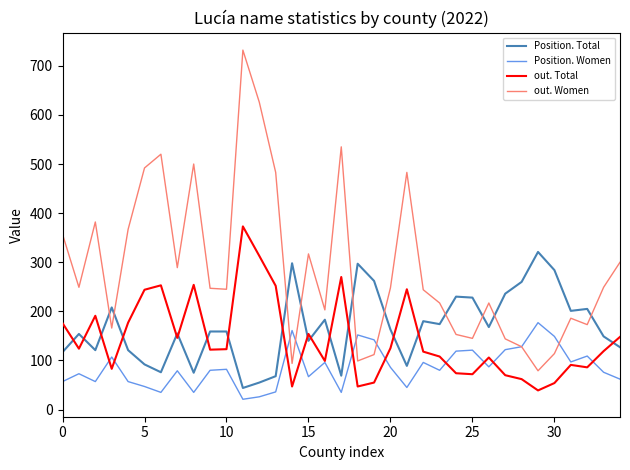

True or false: Position. Total and out. Women cross at least once.

True